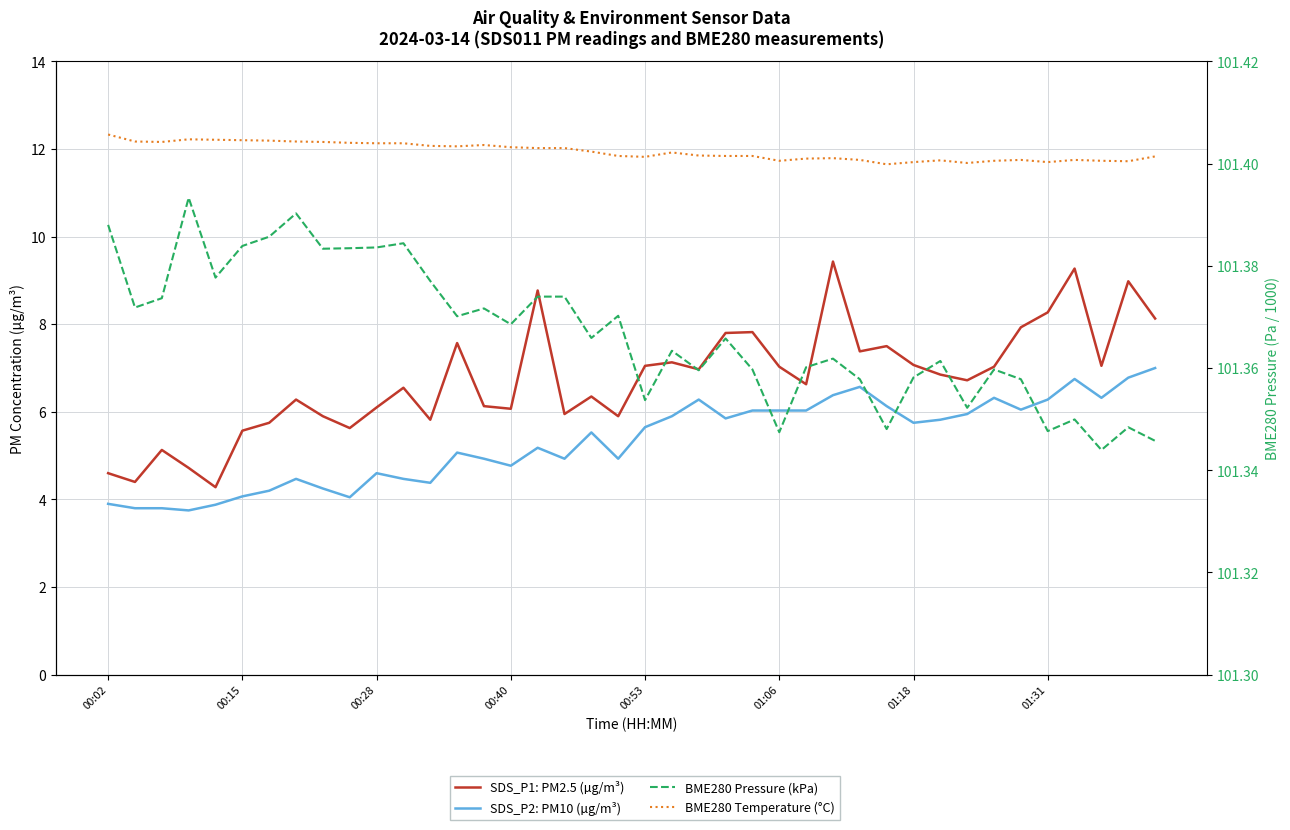

Is the value of BME280 Pressure (kPa) at 01:31 greater than the value of BME280 Temperature (°C) at 10?

Yes